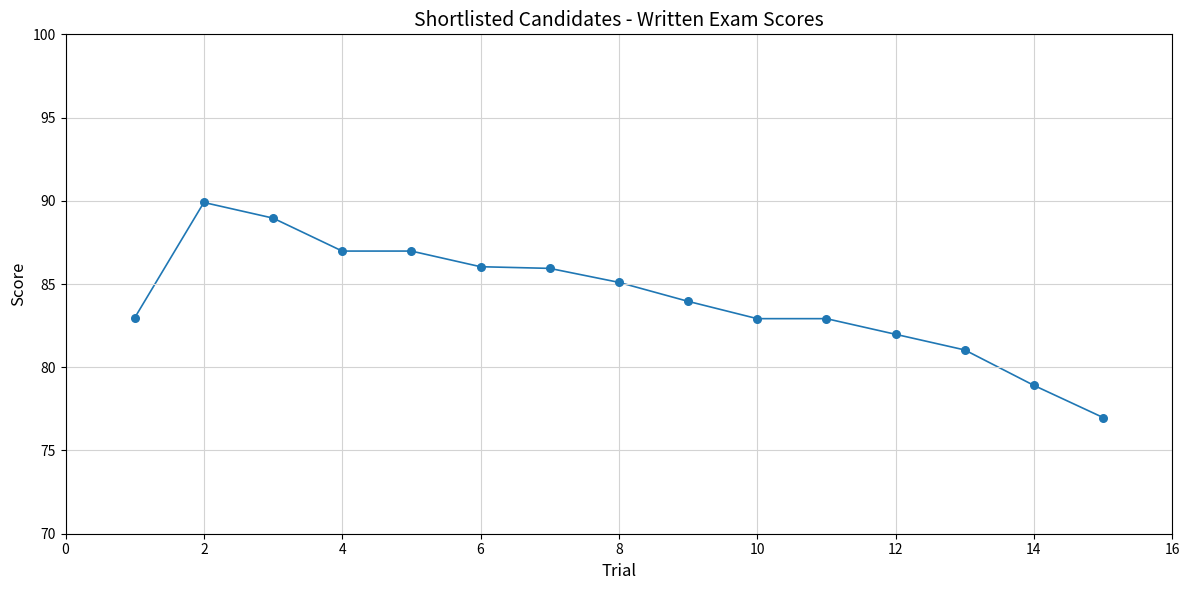

What is the range of X values (max minus min)?

14.0